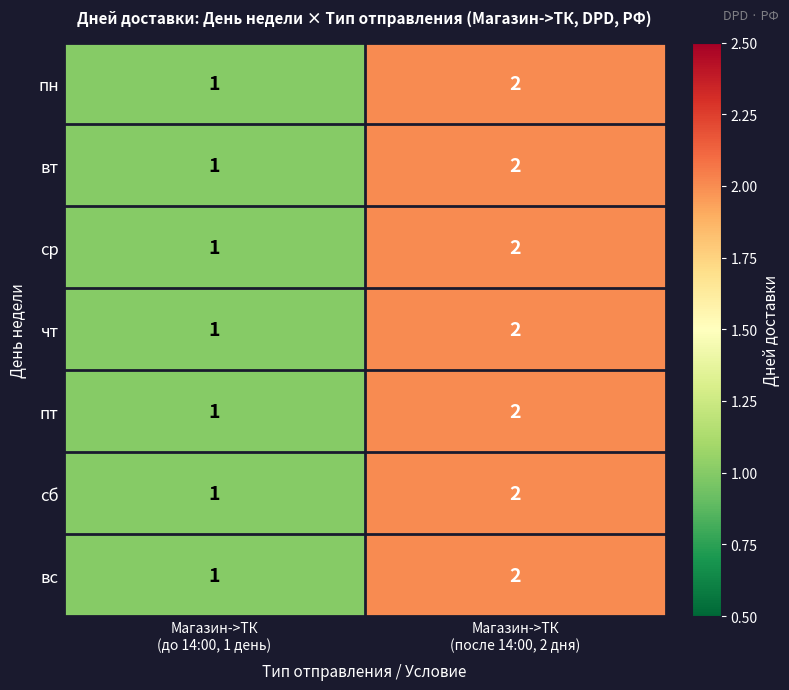

How many data points does each series have?

2